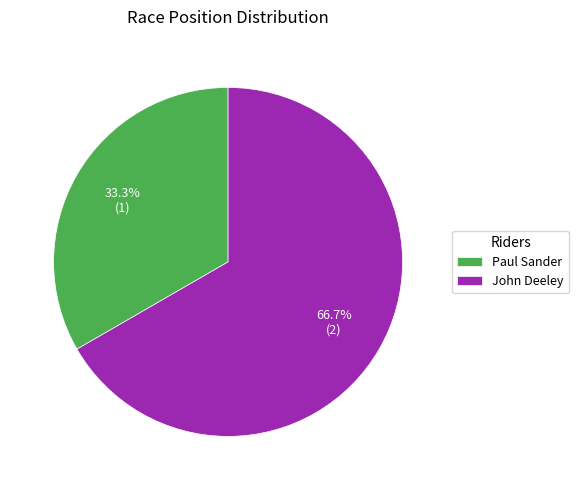

To the nearest percent, what is the difference between the largest and smallest slice percentages?

33%